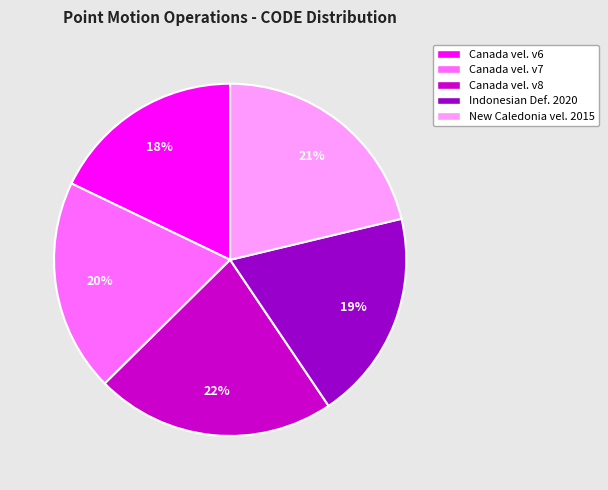

How many slices are in this pie chart?

5